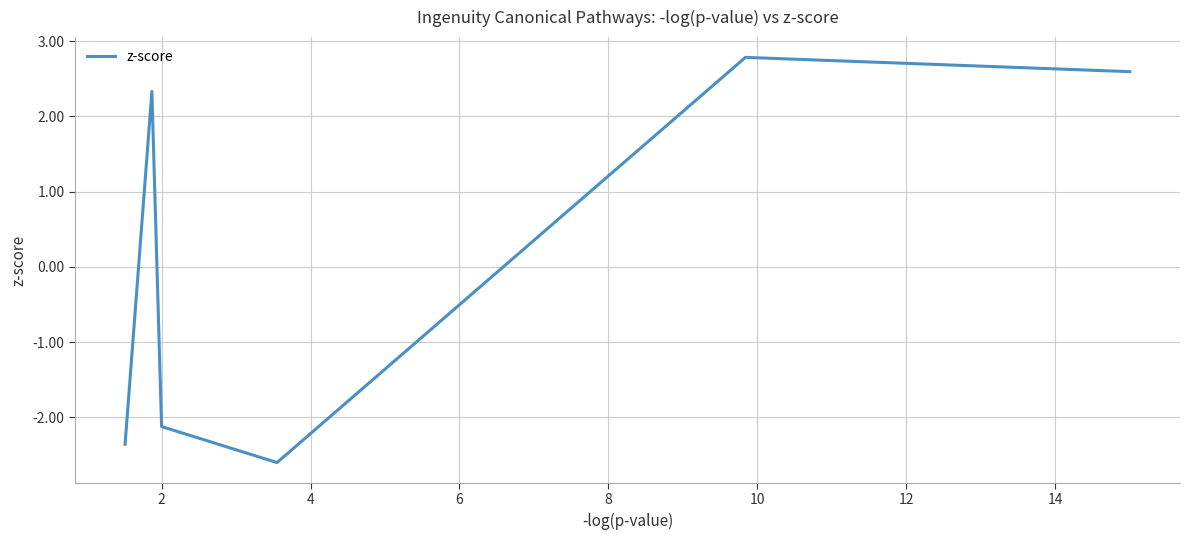

True or false: there are more than 2 points higher than both neighbors.

False